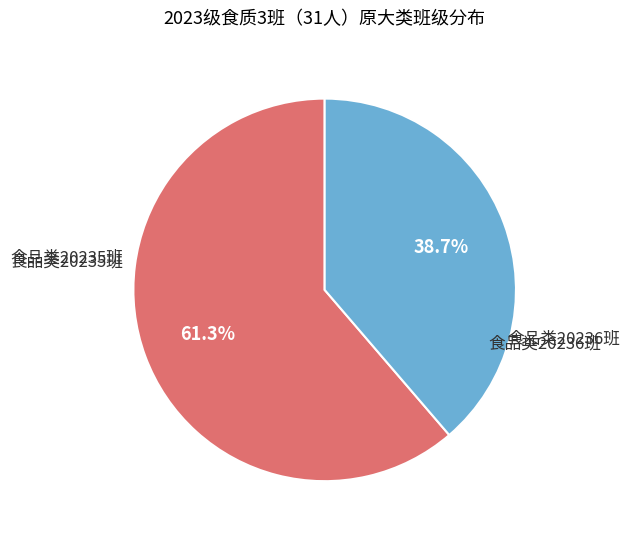

How many slices are in this pie chart?

2